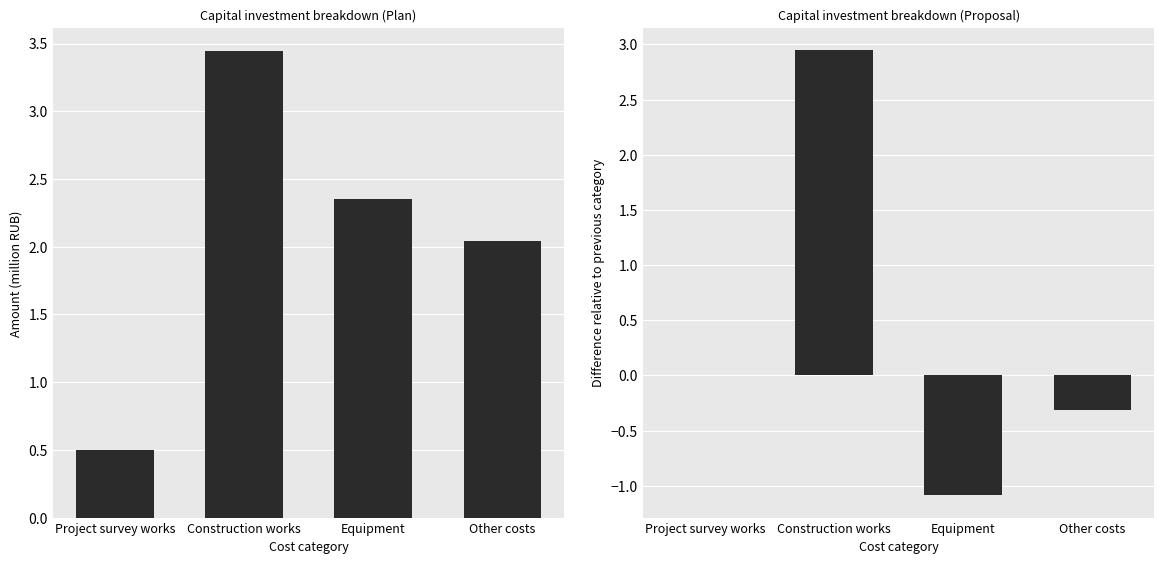

At which category is the sum across all series the highest?

Construction works